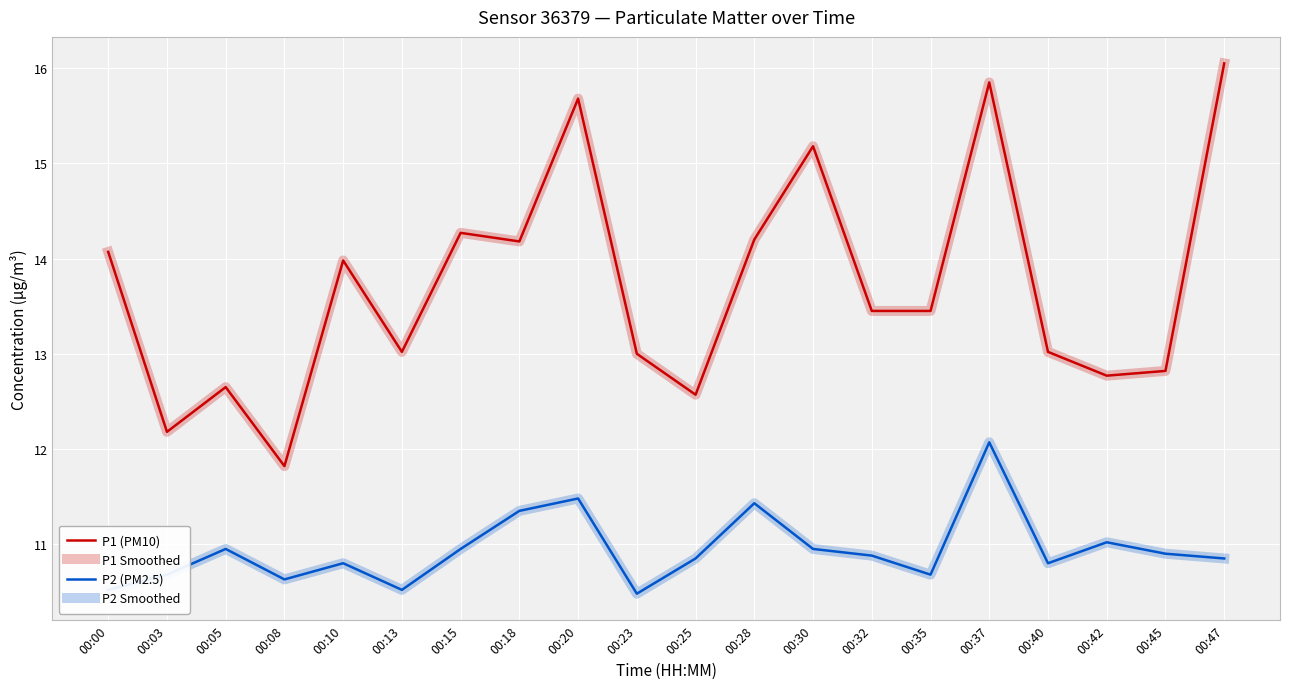

Does the chart display data point markers on the line(s)?

No